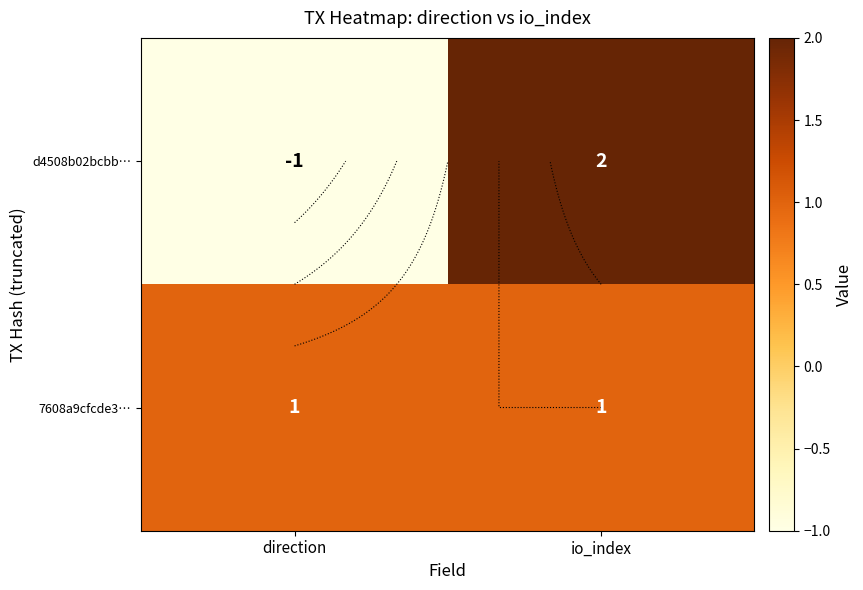

What is the difference between the d4508b02bcbb… values at direction and io_index?

3